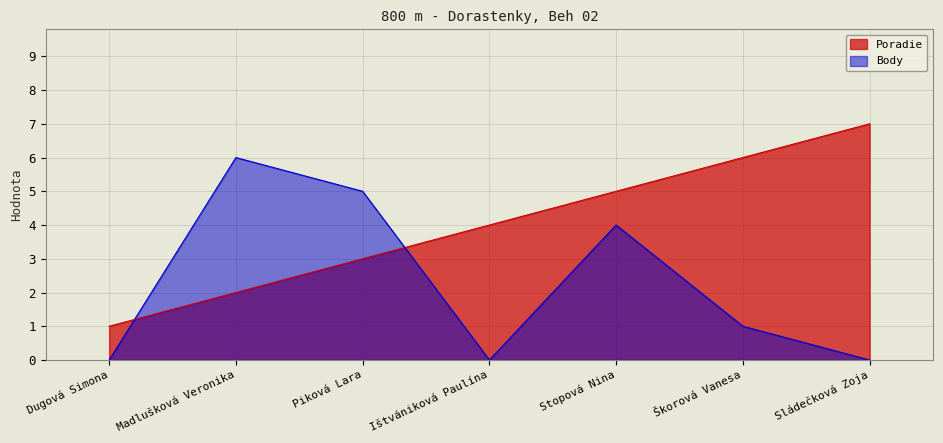

How many series are shown in this chart?

2